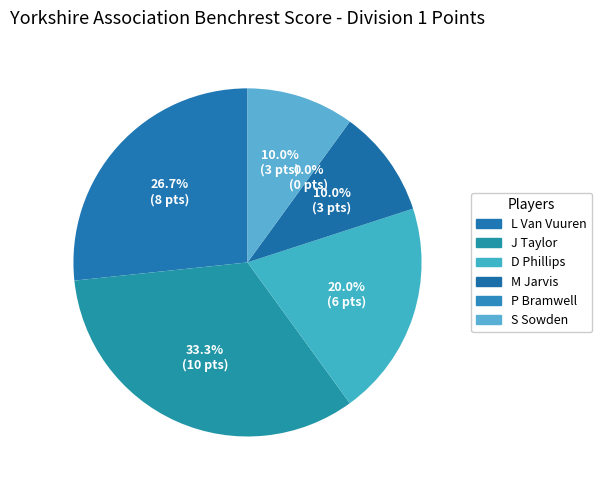

Between 6 and 5, which is larger?

6